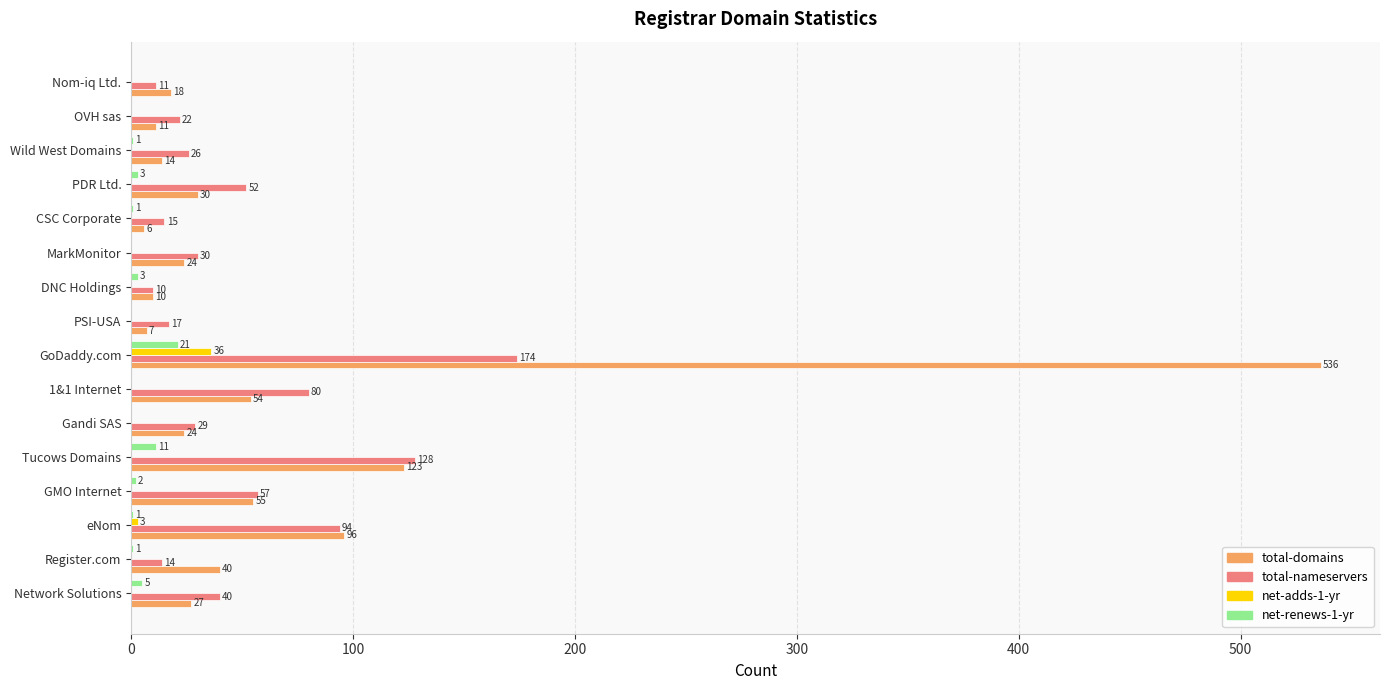

The value of net-renews-1-yr at PSI-USA is 0. True or false?

True